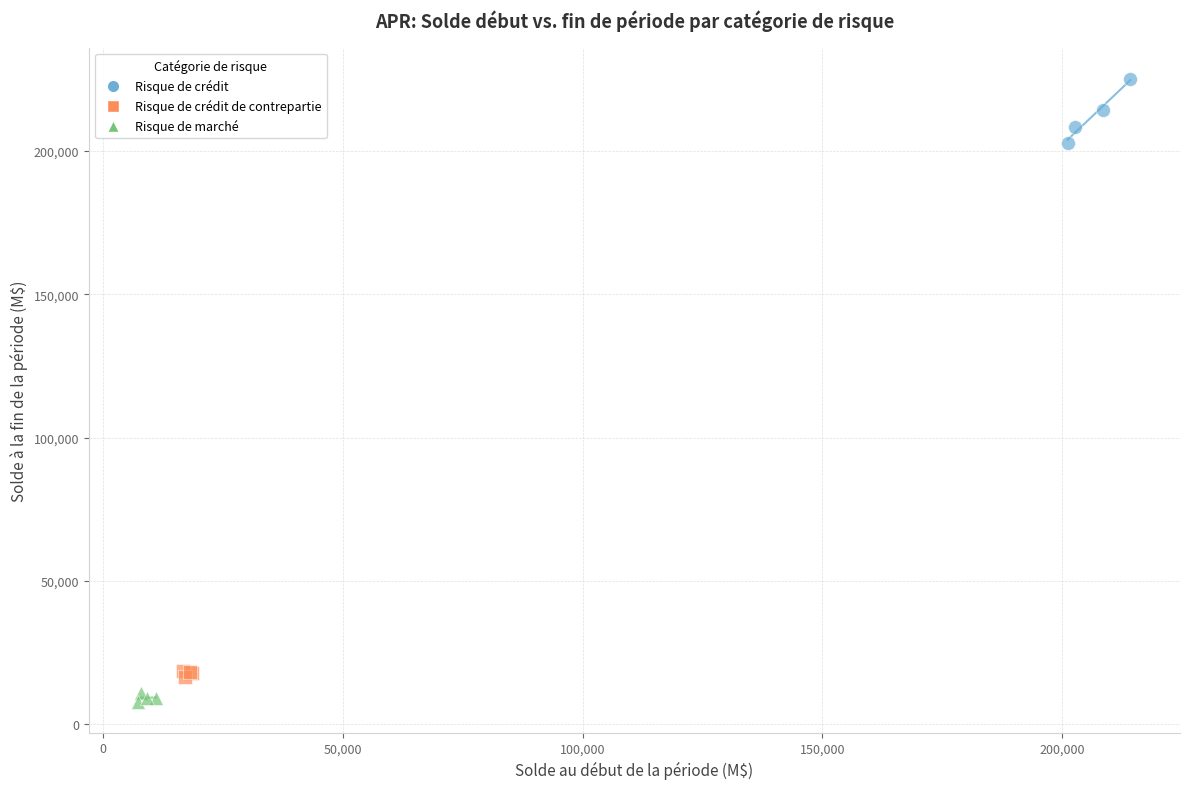

What are all the series names shown in the legend?

Risque de crédit, Risque de crédit de contrepartie, Risque de marché